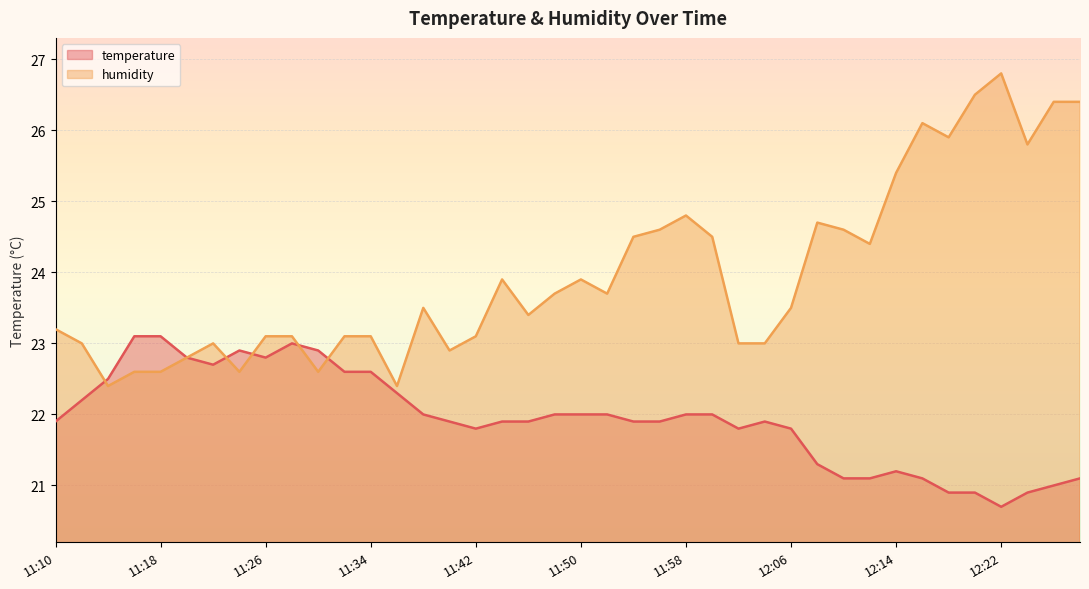

The value of humidity at 11:42 is 11.2. True or false?

False